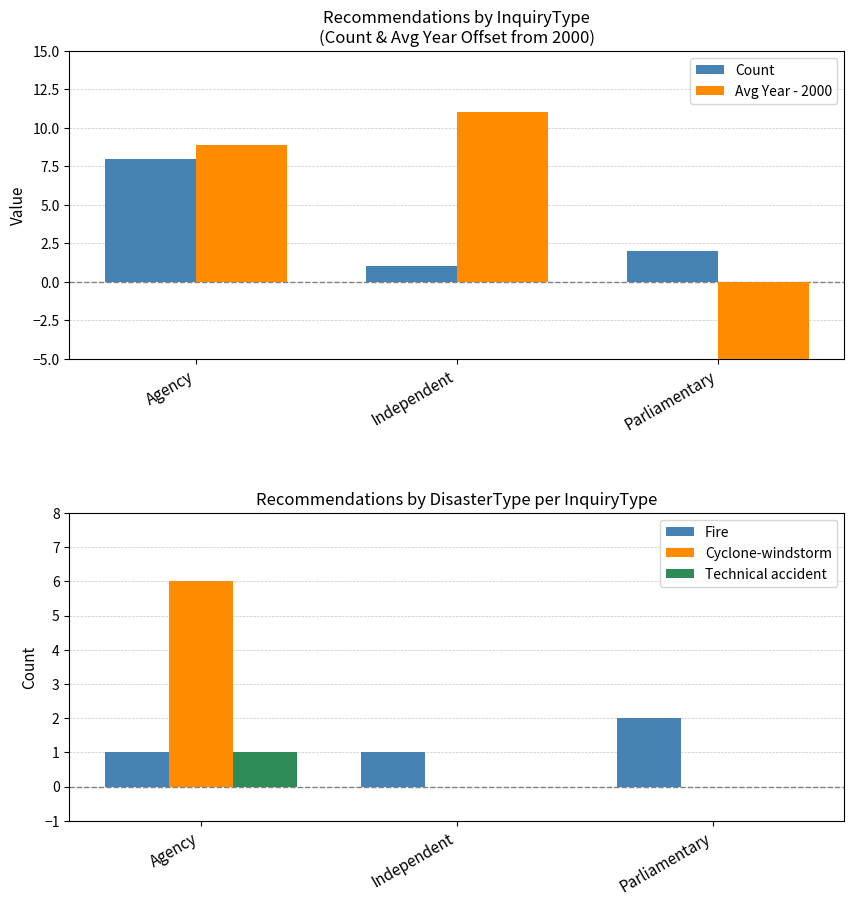

What is the total value across all series at Independent?

13.0